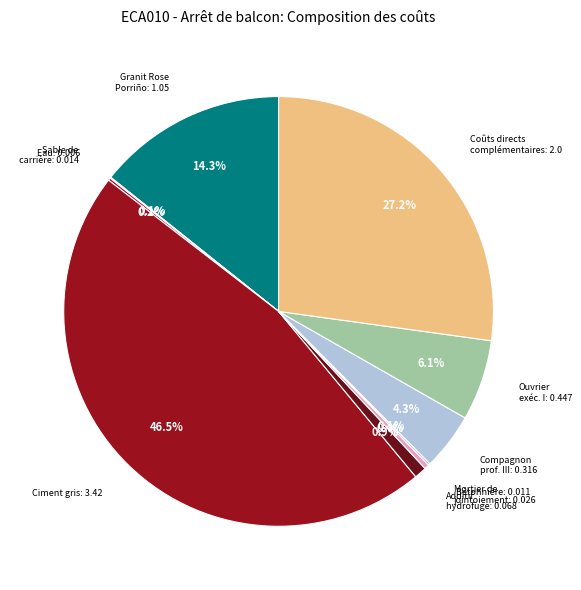

Do Ciment gris: 3.42 and Coûts directs complémentaires: 2.0 together represent more than half of the pie?

Yes